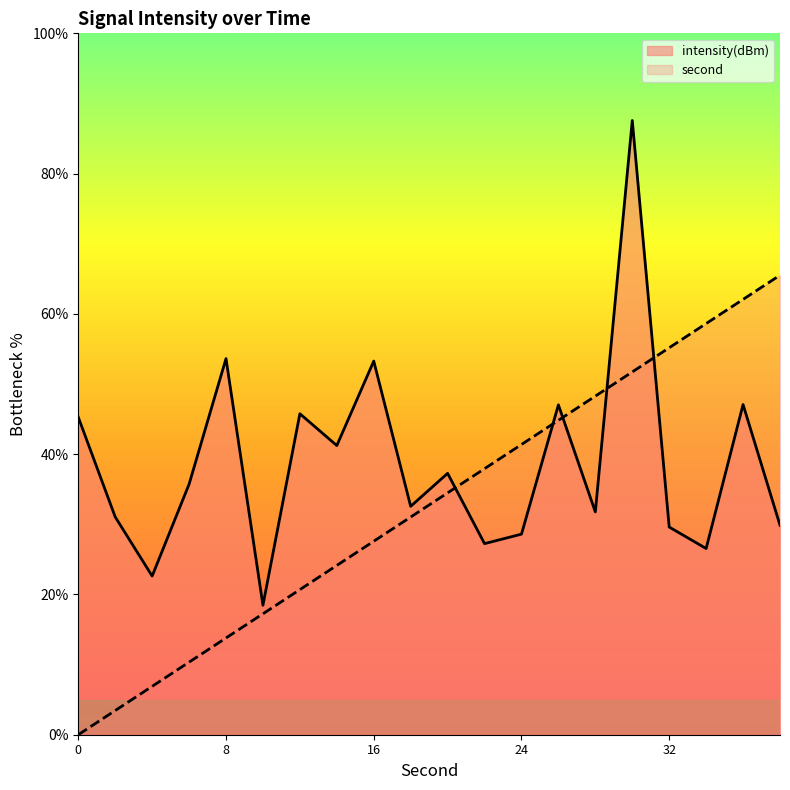

Rank the categories by second value from highest to lowest.

38, 36, 34, 32, 30, 28, 26, 24, 22, 20, 18, 16, 14, 12, 10, 8, 6, 4, 2, 0